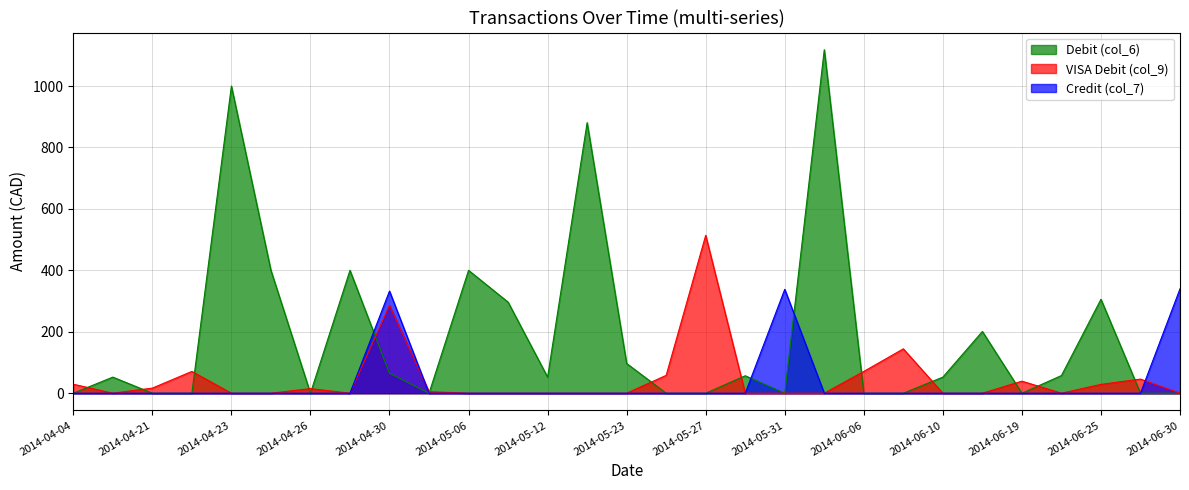

Rank the categories by VISA Debit (col_9) value from lowest to highest.

2014-04-10, 2014-04-23, 2014-04-24, 2014-04-28, 2014-05-06, 2014-05-07, 2014-05-12, 2014-05-21, 2014-05-23, 2014-05-30, 2014-05-31, 2014-06-04, 2014-06-10, 2014-06-16, 2014-06-20, 2014-06-30, 2014-05-05, 2014-04-26, 2014-04-21, 2014-06-25, 2014-04-04, 2014-06-19, 2014-06-27, 2014-05-26, 2014-06-06, 2014-04-22, 2014-06-07, 2014-04-30, 2014-05-27